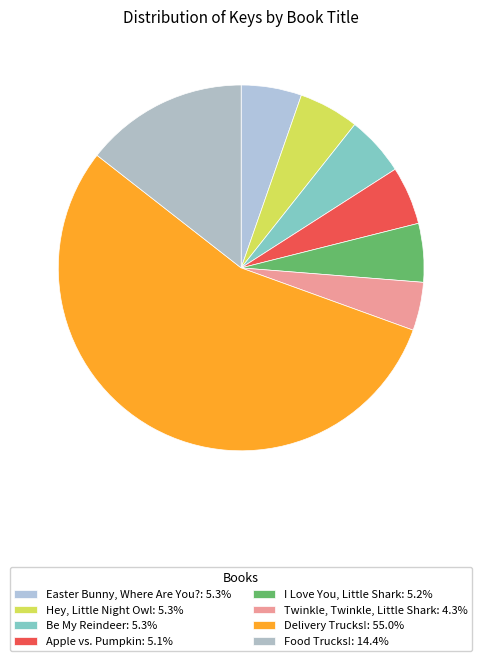

To the nearest percent, what portion does Apple vs. Pumpkin represent?

5%